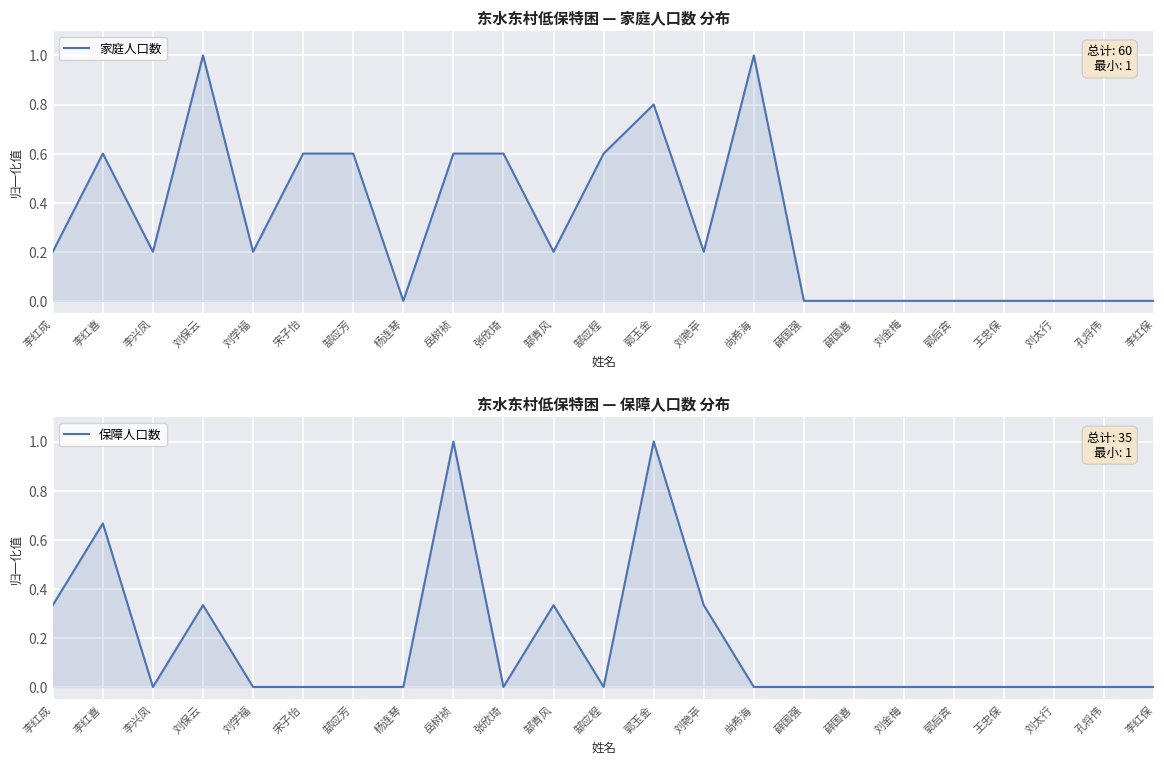

What is the sum of all 保障人口数 values?

4.0